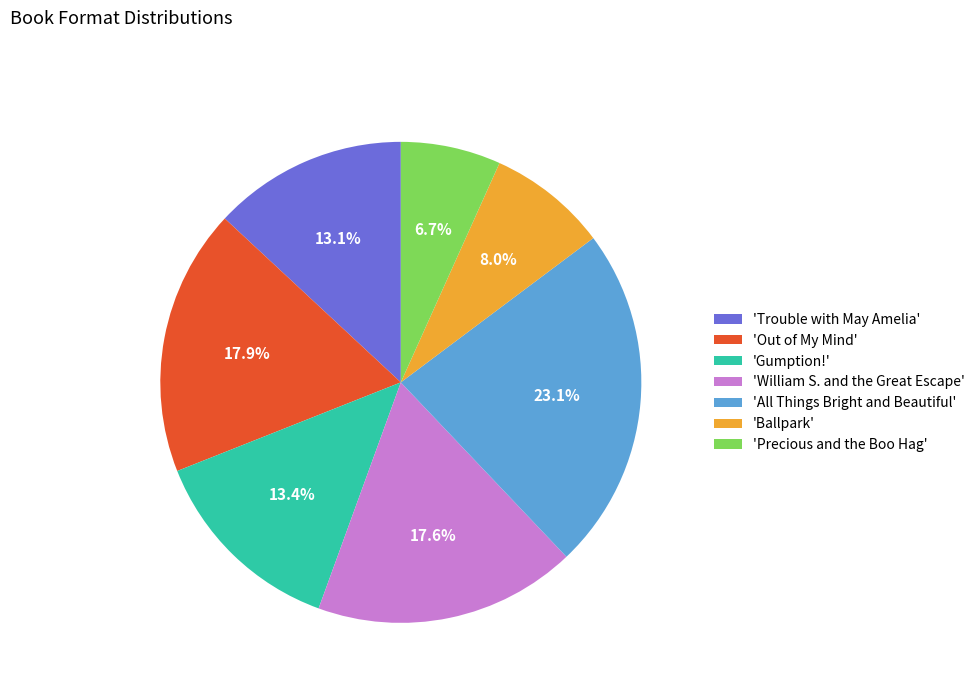

What percentage do 'Out of My Mind' and 'All Things Bright and Beautiful' together represent?

41.1%